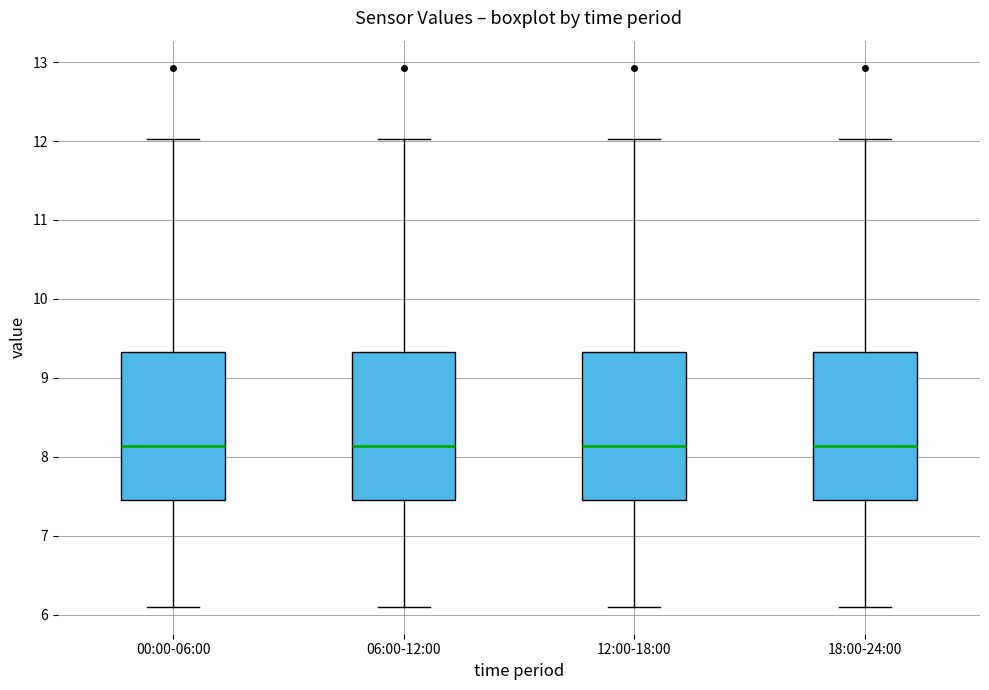

Where does the median line of the box for 00:00-06:00 sit on the y-axis? The values are not printed on the chart, so give them approximately, as read against the axis.

8.1